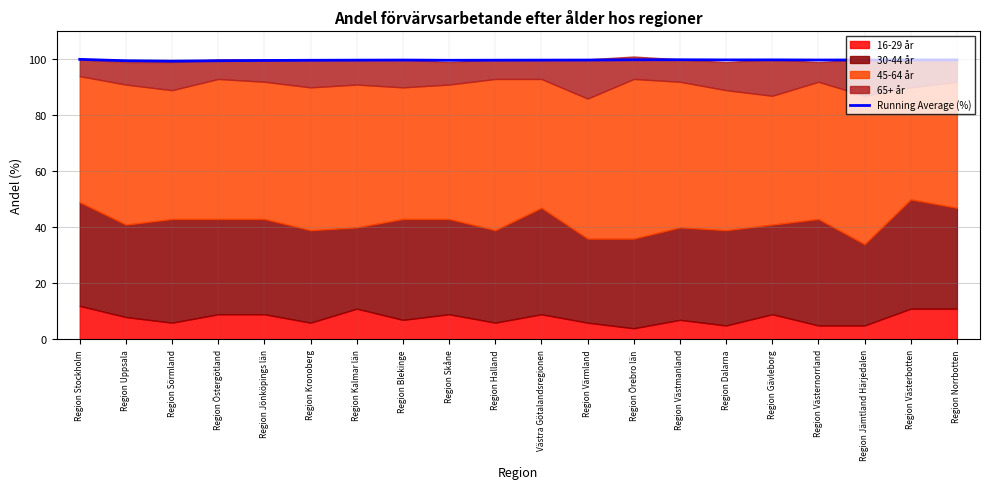

What is the average value?

99.7